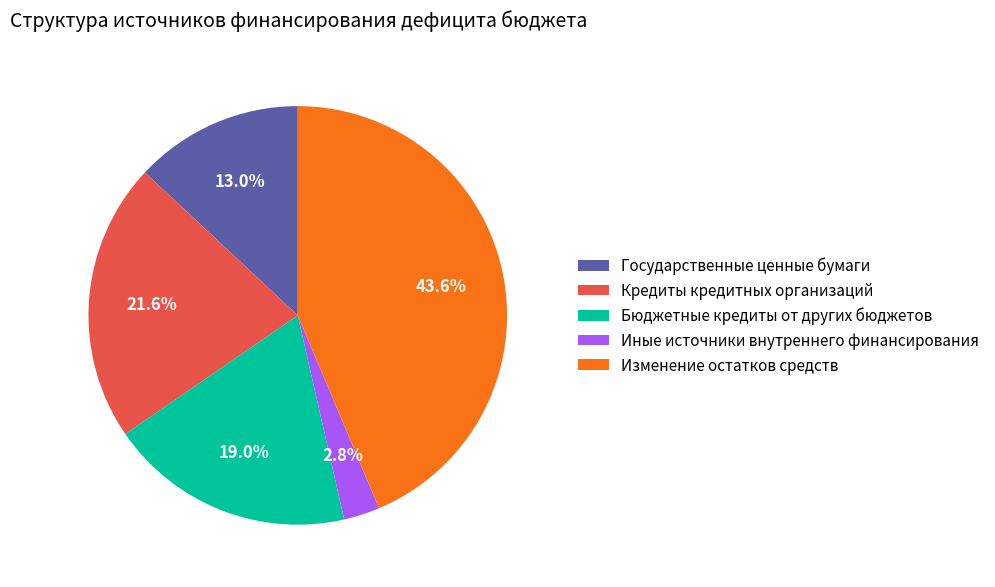

How many segments does this pie chart have?

5